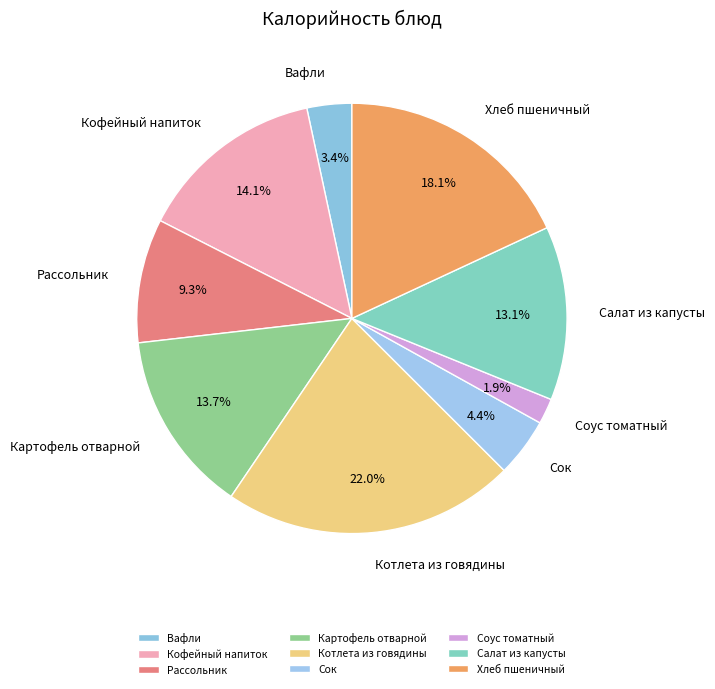

Which slice is the smallest?

Соус томатный